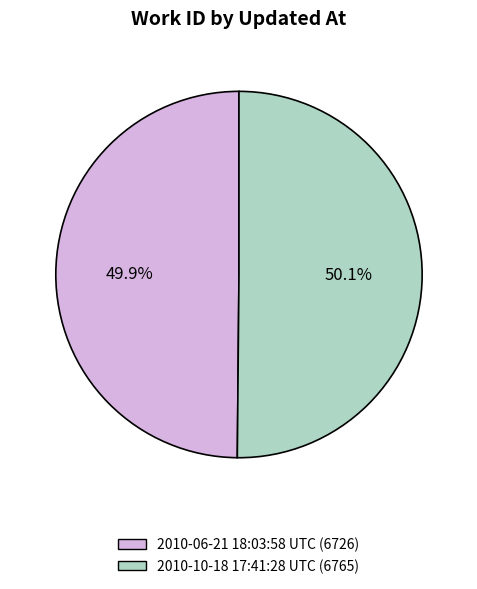

True or false: 2010-10-18 17:41:28 UTC accounts for 39% of the total.

False